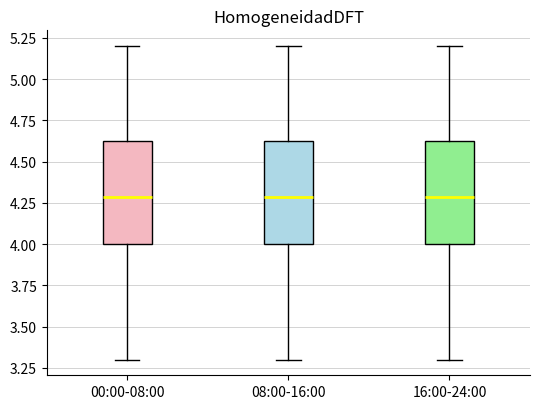

Where is the upper edge of the box for 08:00-16:00 on the y-axis? The values are not printed on the chart, so give them approximately, as read against the axis.

4.65